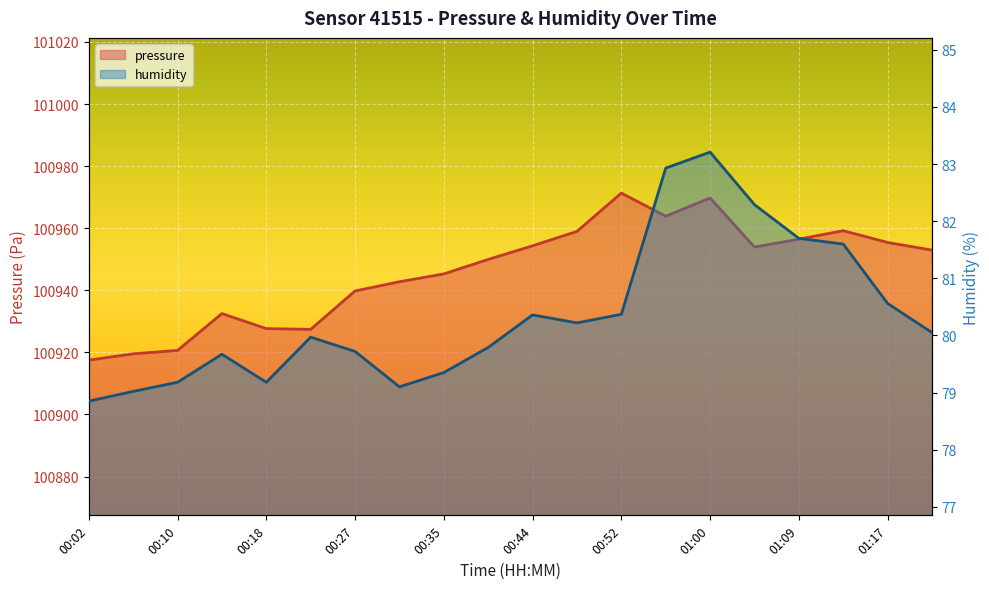

Reading left to right, what are all the values shown in this chart?

pressure: 00:02=100917.5	00:06=100919.5	00:10=100920.6	00:14=100932.5	00:18=100927.7	00:23=100927.4	00:27=100939.8	00:31=100942.8	00:35=100945.3	00:39=100949.9	00:44=100954.3	00:48=100959.0	00:52=100971.3	00:56=100963.9	01:00=100969.7	01:04=100953.9	01:09=100956.5	01:13=100959.2	01:17=100955.4	01:21=100952.9
humidity: 00:02=78.8	00:06=79.0	00:10=79.2	00:14=79.7	00:18=79.2	00:23=80.0	00:27=79.7	00:31=79.1	00:35=79.3	00:39=79.8	00:44=80.4	00:48=80.2	00:52=80.4	00:56=82.9	01:00=83.2	01:04=82.3	01:09=81.7	01:13=81.6	01:17=80.6	01:21=80.0